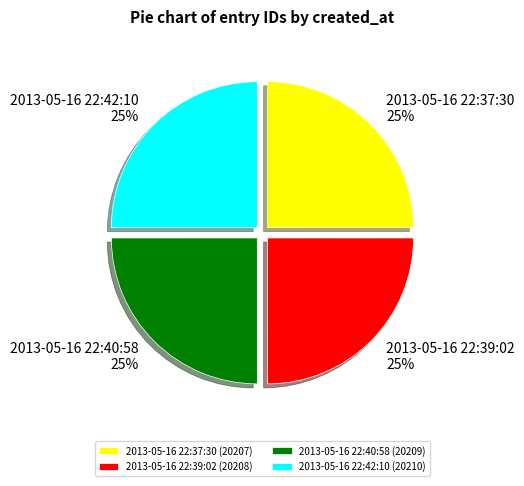

Is there any slice that represents more than half of the pie?

No